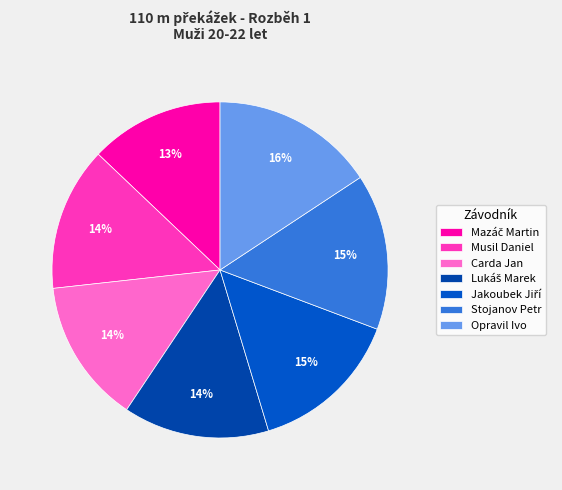

What percentage is the Stojanov Petr slice, to the nearest percent?

15%